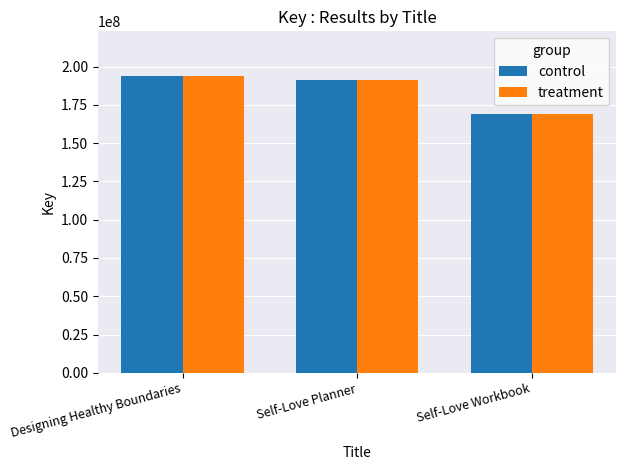

Is it true that treatment equals 81690105 at Self-Love Planner?

False